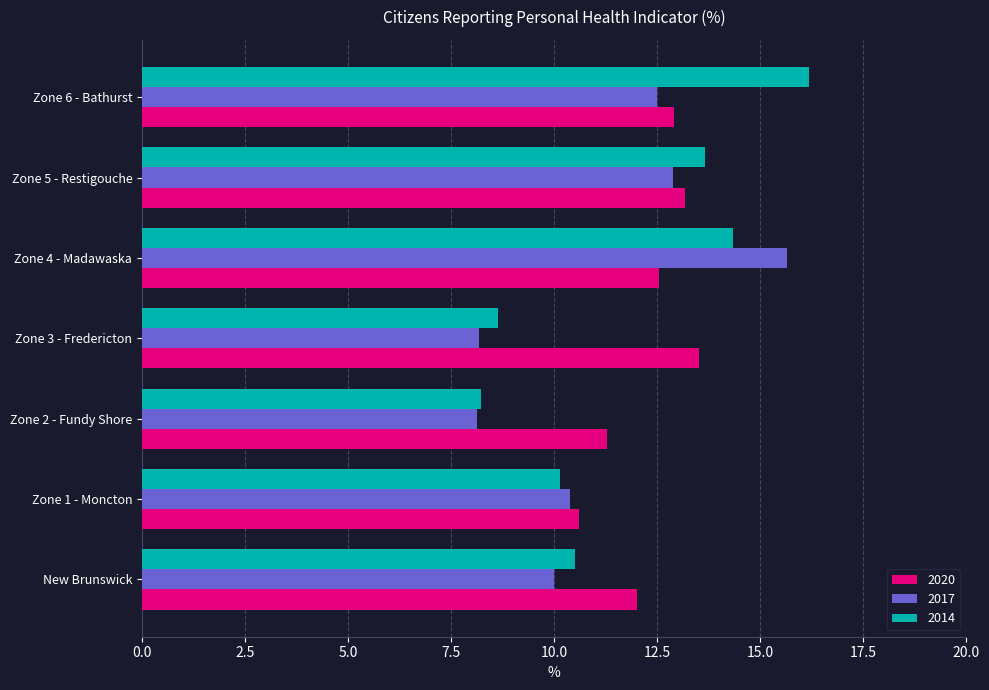

The 2014 series shows 10.1 at Zone 1 - Moncton. True or false?

True